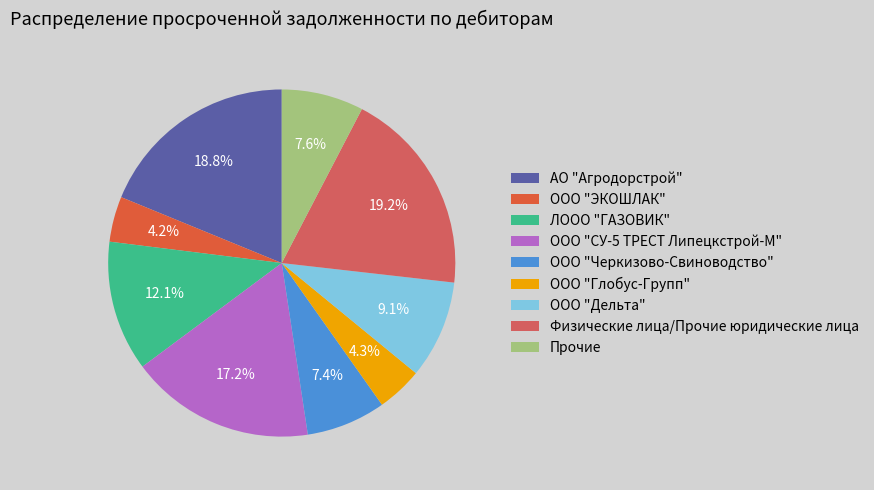

How many slices are in this pie chart?

9